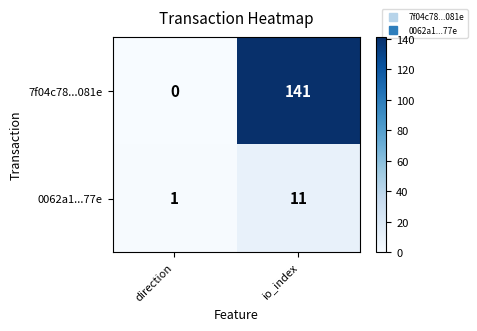

How many series are shown in this chart?

2